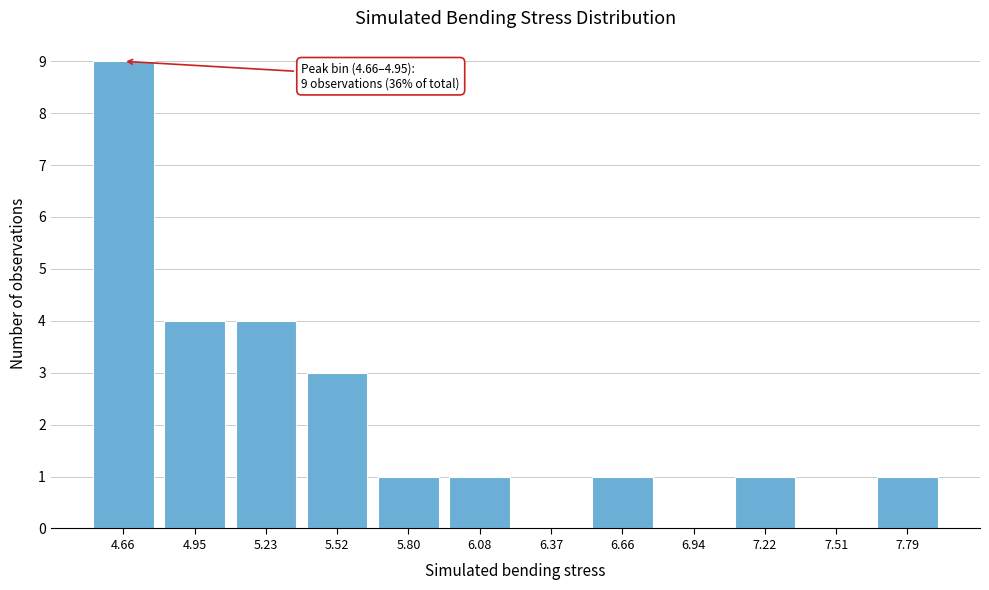

Reading right to left, transcribe all the data shown in this chart.

7.79=1	7.51=0	7.22=1	6.94=0	6.66=1	6.37=0	6.08=1	5.80=1	5.52=3	5.23=4	4.95=4	4.66=9